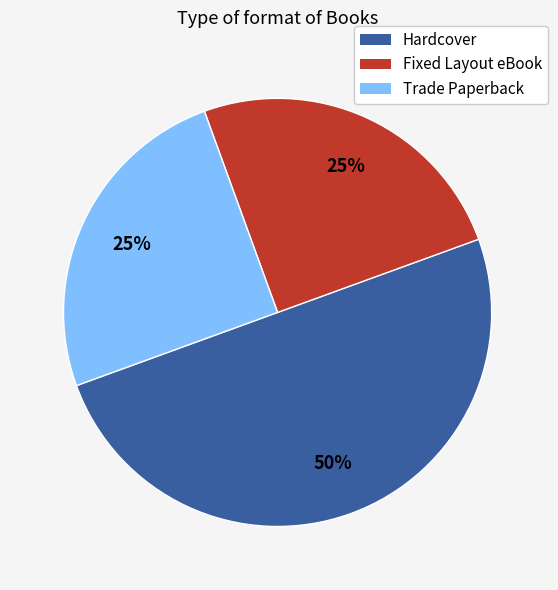

Is the sum of Hardcover and Trade Paperback greater than half?

Yes